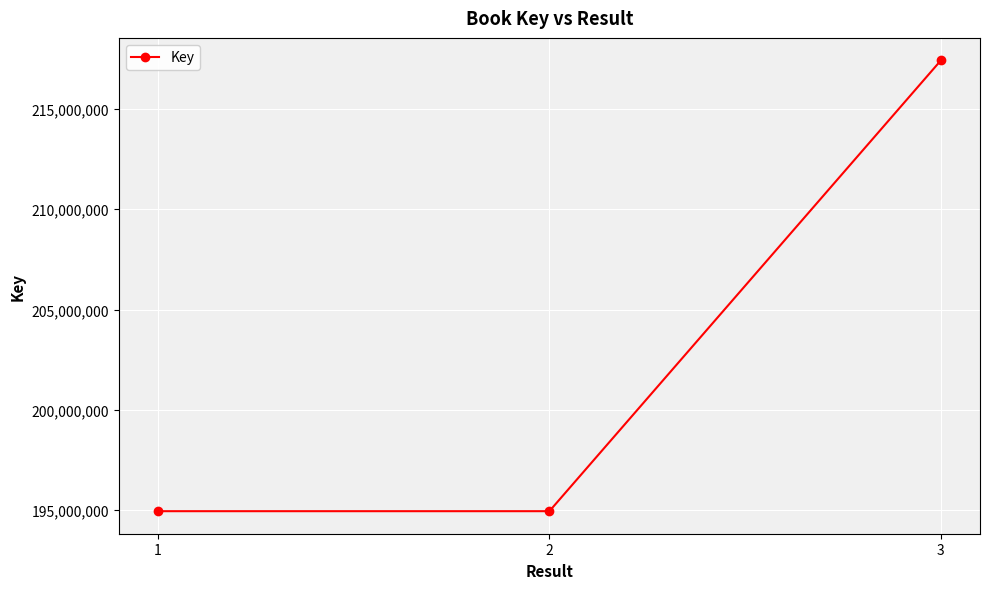

How many lines are shown in the chart?

1